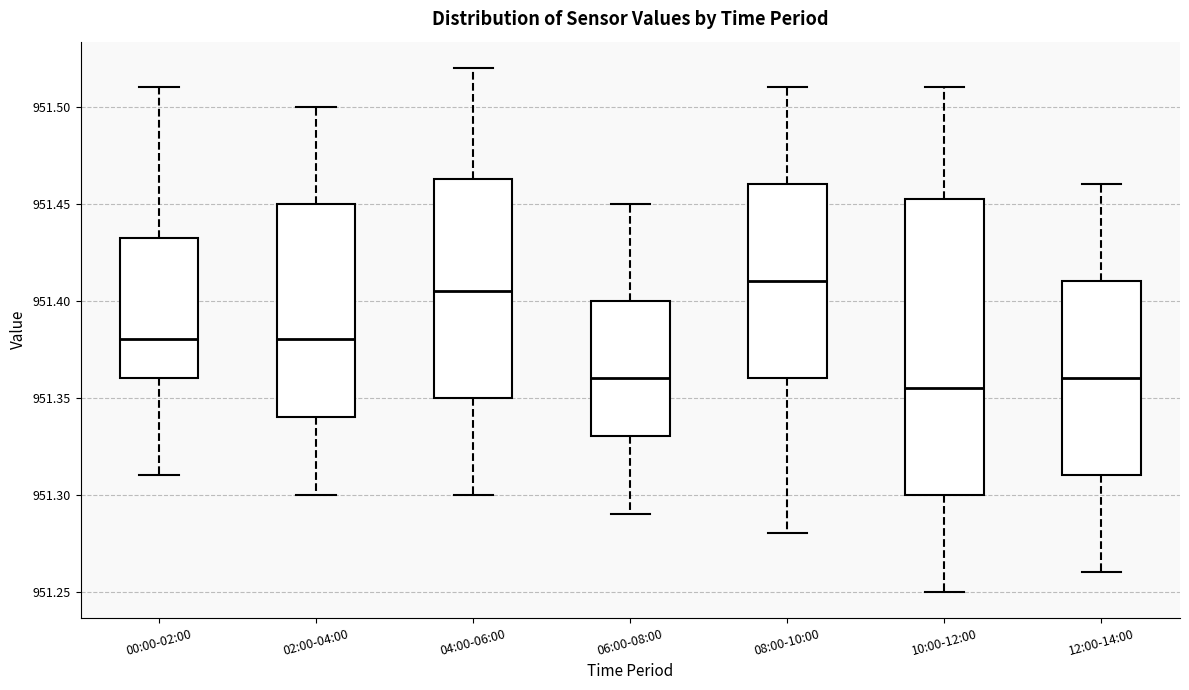

Reading left to right, read every box against the y-axis: the position of its median line, the range the box covers, and the ends of its whiskers. The values are not printed on the chart, so give them approximately, as read against the axis.

00:00-02:00: median 951.380, box 951.360 to 951.435, whiskers 951.310 to 951.510
02:00-04:00: median 951.380, box 951.340 to 951.450, whiskers 951.300 to 951.500
04:00-06:00: median 951.405, box 951.350 to 951.465, whiskers 951.300 to 951.520
06:00-08:00: median 951.360, box 951.330 to 951.400, whiskers 951.290 to 951.450
08:00-10:00: median 951.410, box 951.360 to 951.460, whiskers 951.280 to 951.510
10:00-12:00: median 951.355, box 951.300 to 951.455, whiskers 951.250 to 951.510
12:00-14:00: median 951.360, box 951.310 to 951.410, whiskers 951.260 to 951.460